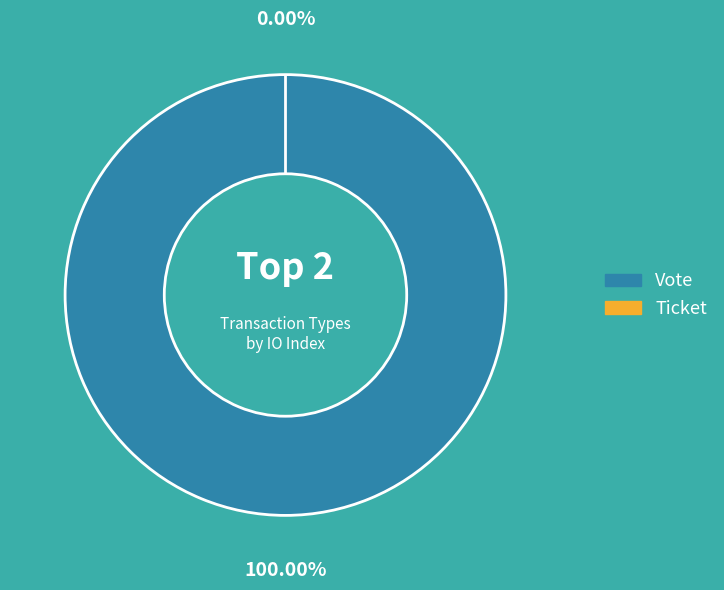

What is the smallest slice in the pie chart?

Ticket